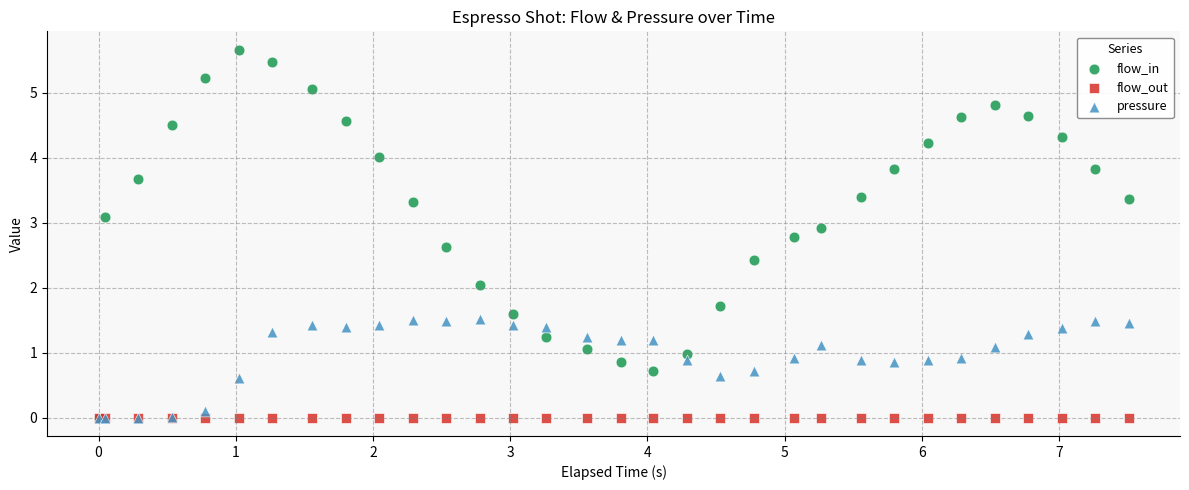

What are all the series names shown in the legend?

flow_in, flow_out, pressure